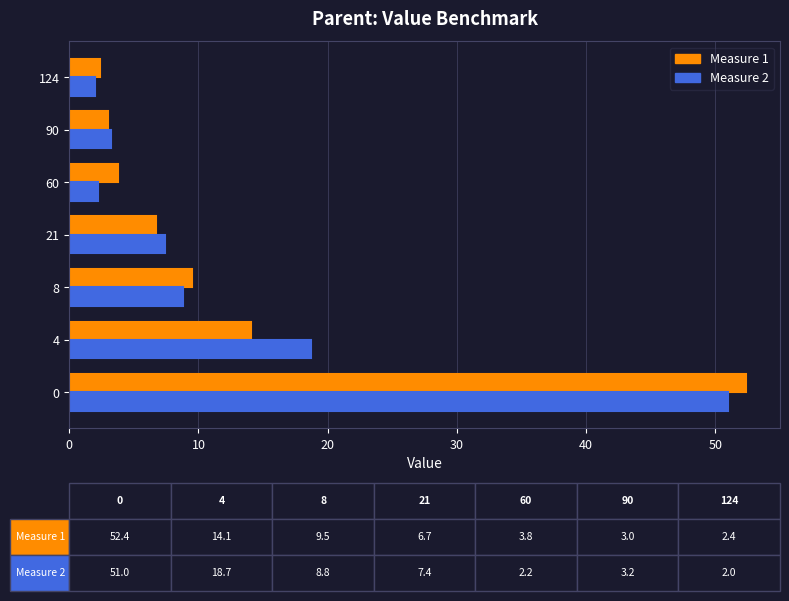

What is the average value of the Measure 2 series?

13.3